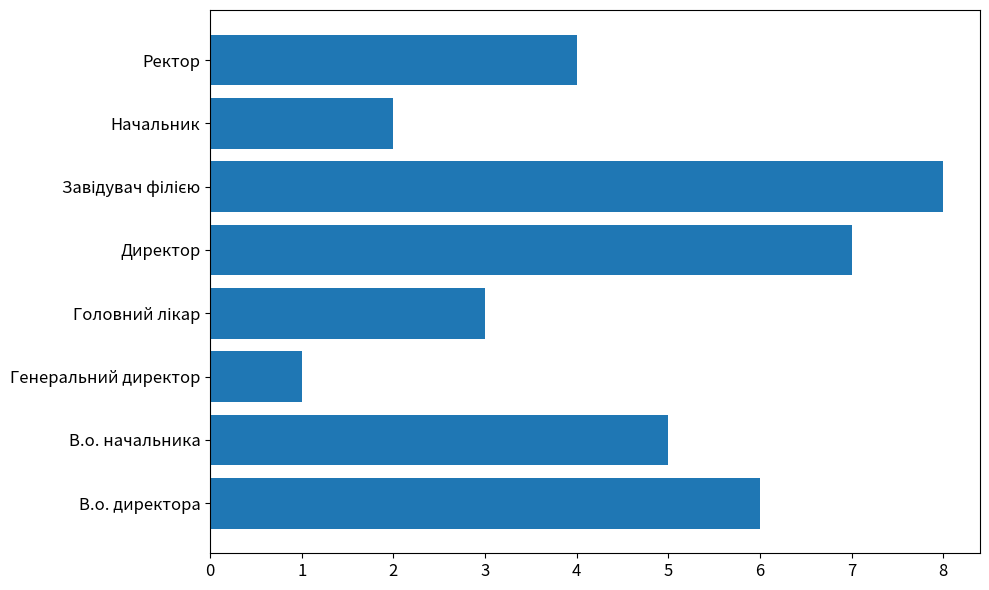

Count the values in the range 3 to 7.

5